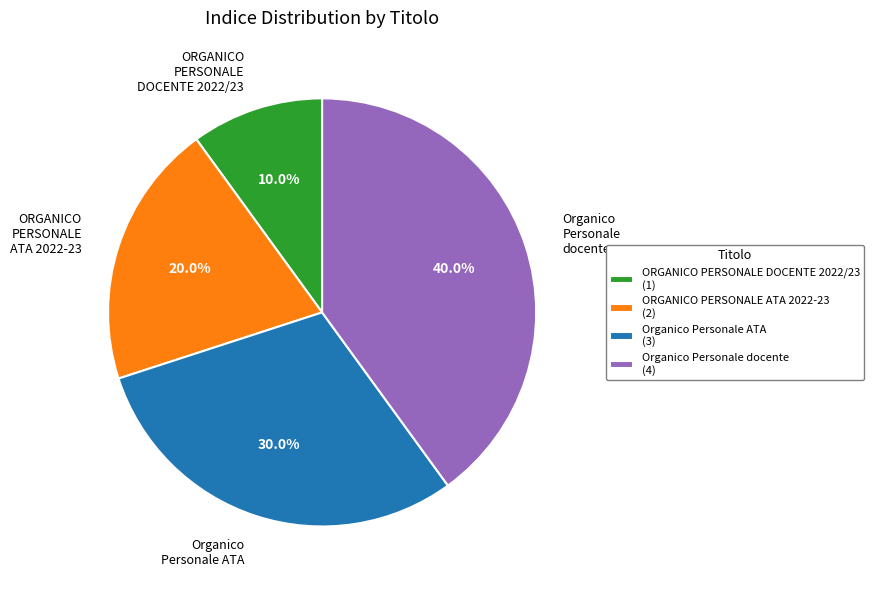

To the nearest percent, what portion does ORGANICO PERSONALE DOCENTE 2022/23 represent?

10%